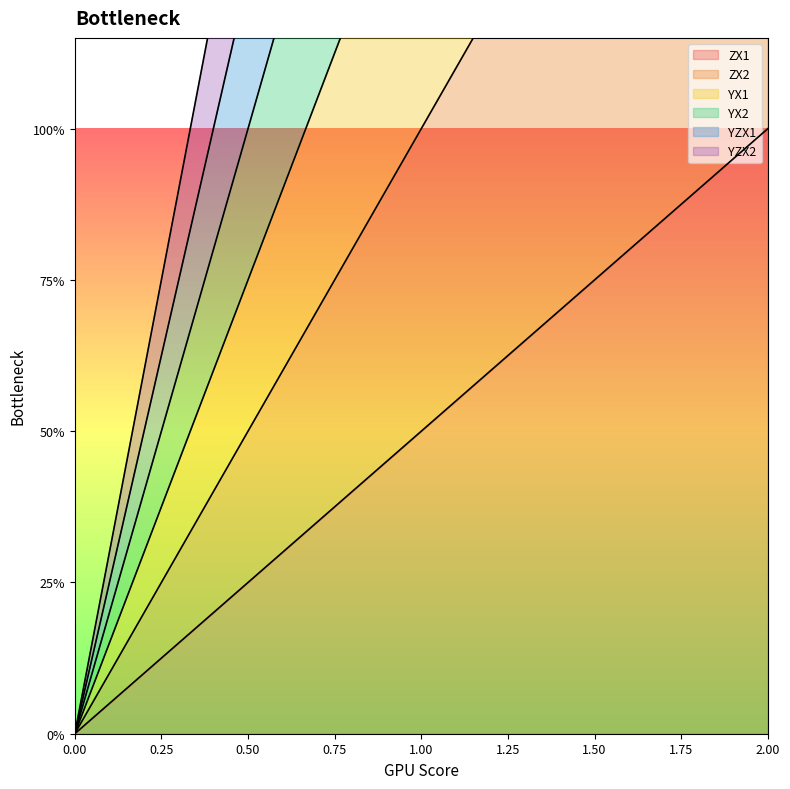

Where does the YX2 series first go above 4?

2